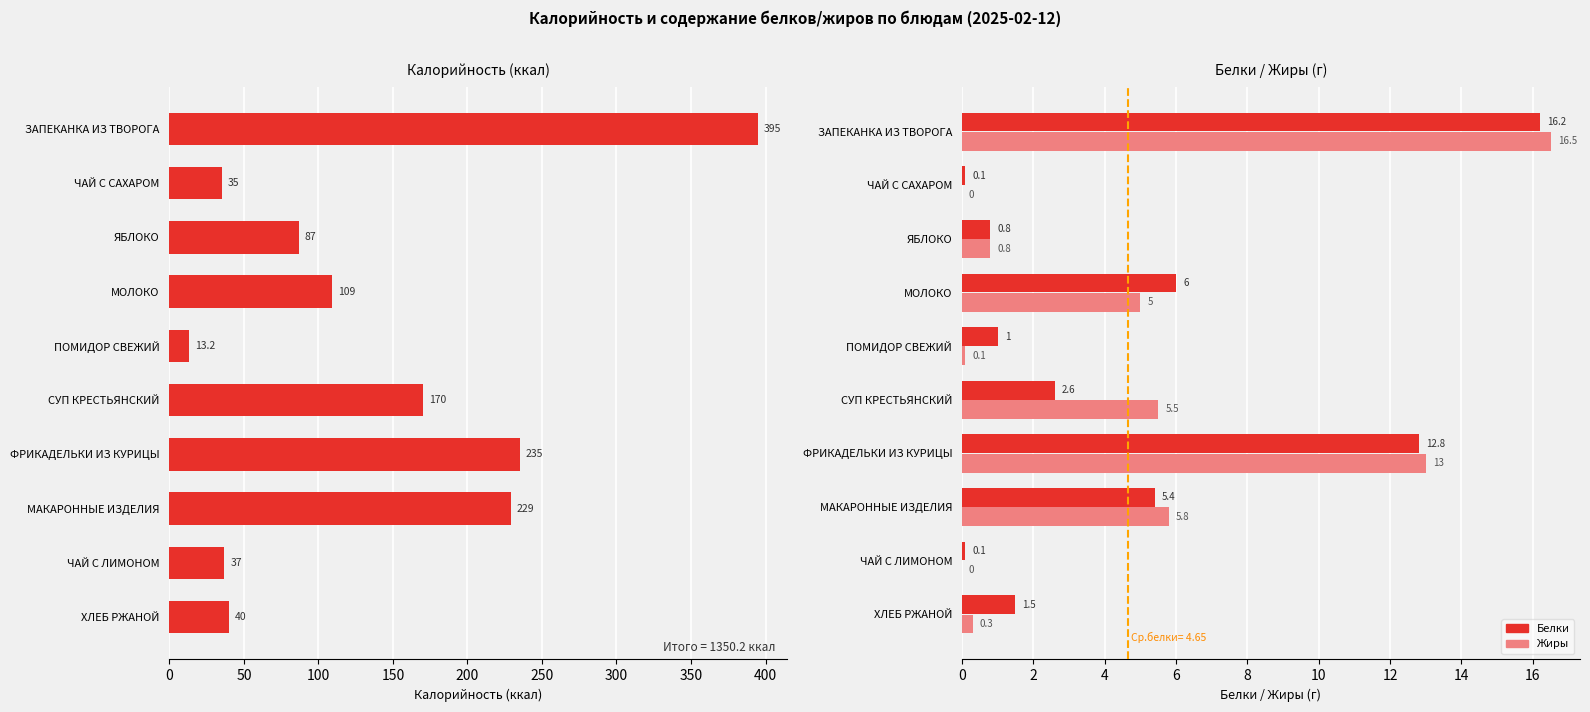

Reading left to right, extract all data points from this chart.

Калорийность: 395.0	35.0	87.0	109.0	13.2	170.0	235.0	229.0	37.0	40.0
Белки: 16.2	0.1	0.8	6.0	1.0	2.6	12.8	5.4	0.1	1.5
Жиры: 16.5	0.0	0.8	5.0	0.1	5.5	13.0	5.8	0.0	0.3